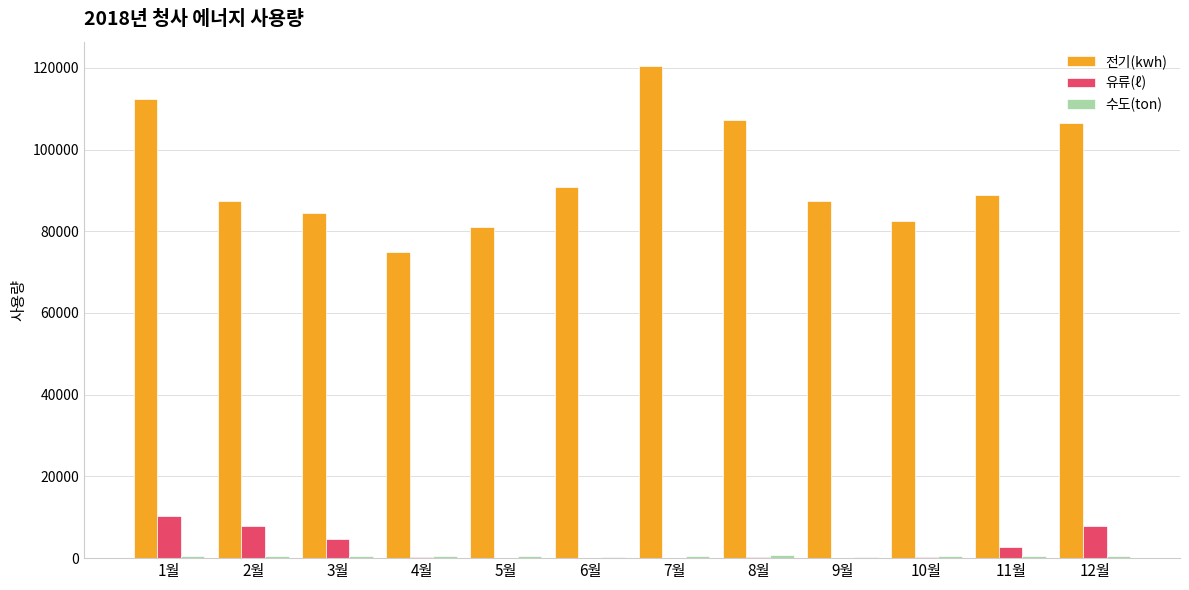

What is the sum of all 전기(kwh) values?

1123994